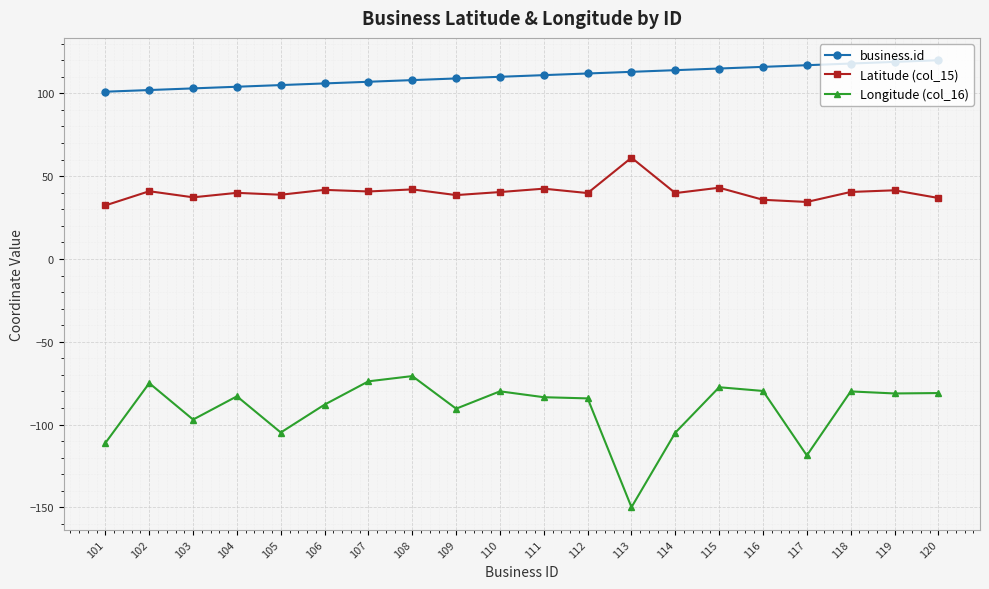

Does the chart have visible grid lines?

Yes